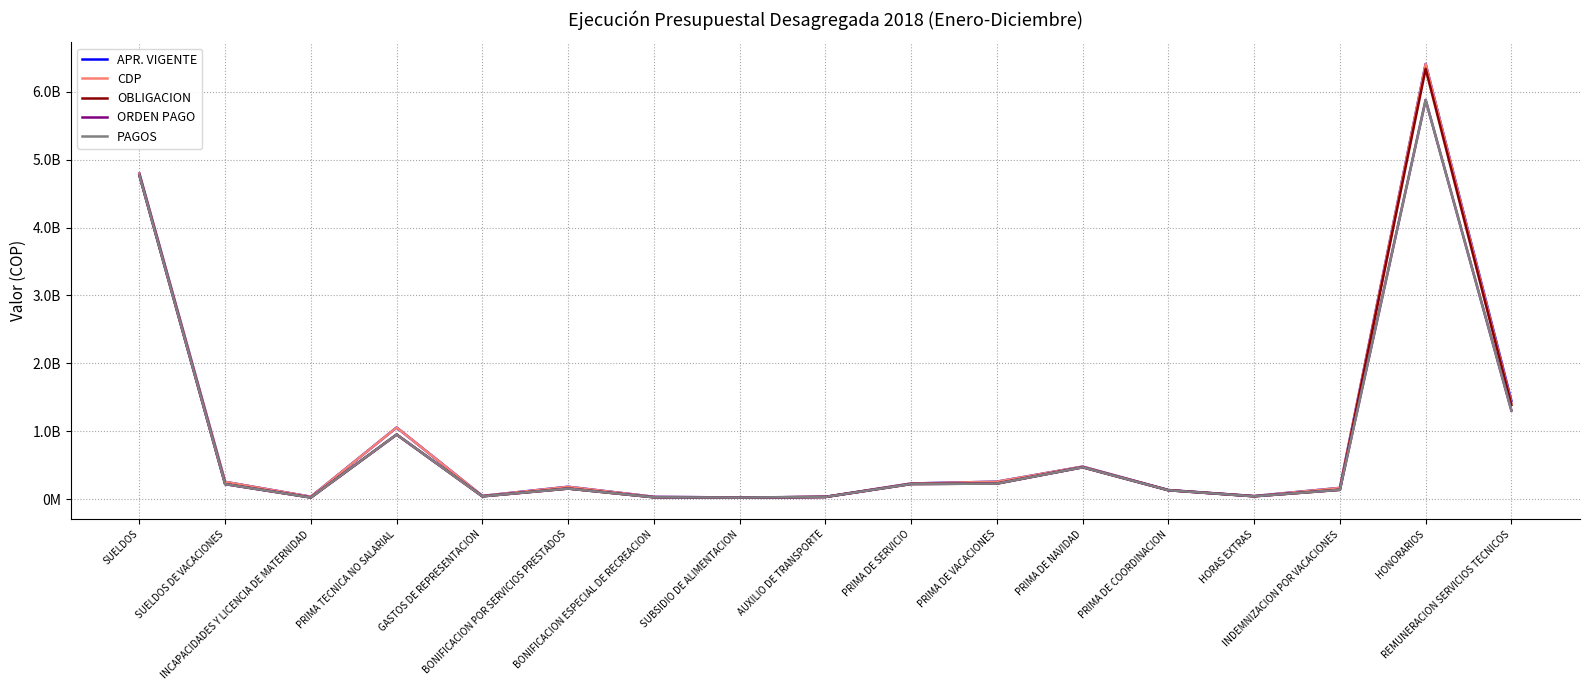

What is the difference between the APR. VIGENTE values at PRIMA DE COORDINACION and SUBSIDIO DE ALIMENTACION?

109900000.0